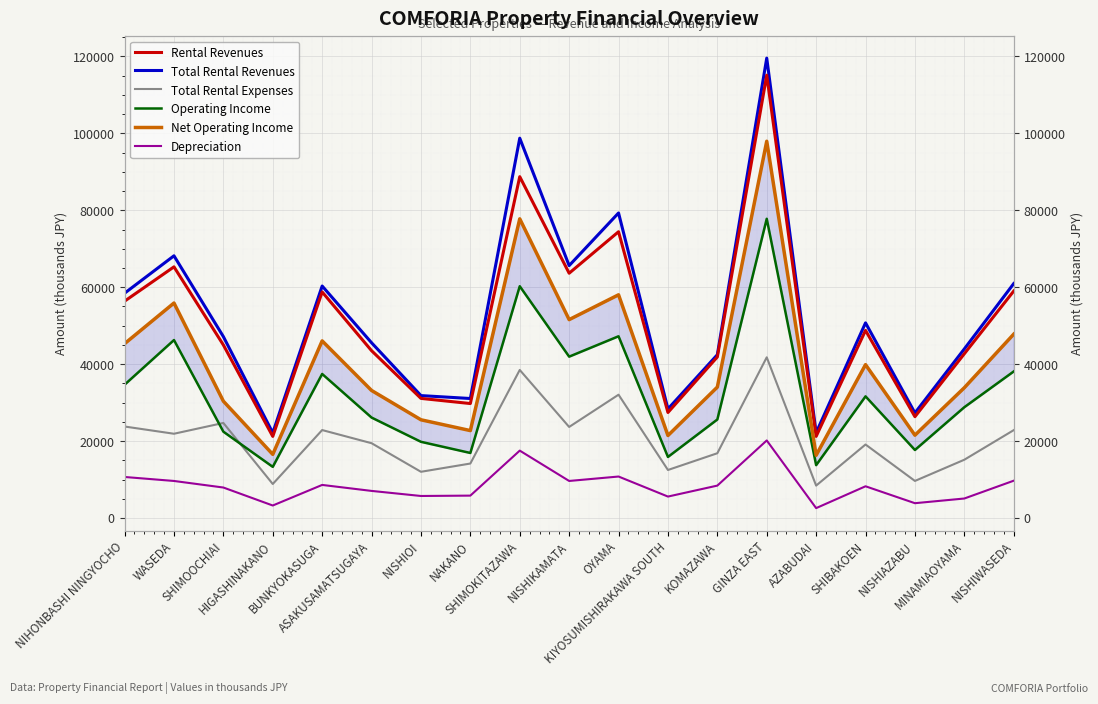

Which has a higher value, NISHIKAMATA or WASEDA?

WASEDA